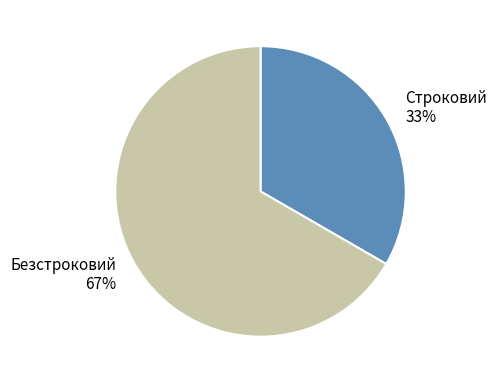

Between Безстроковий and Строковий, which is larger?

Безстроковий